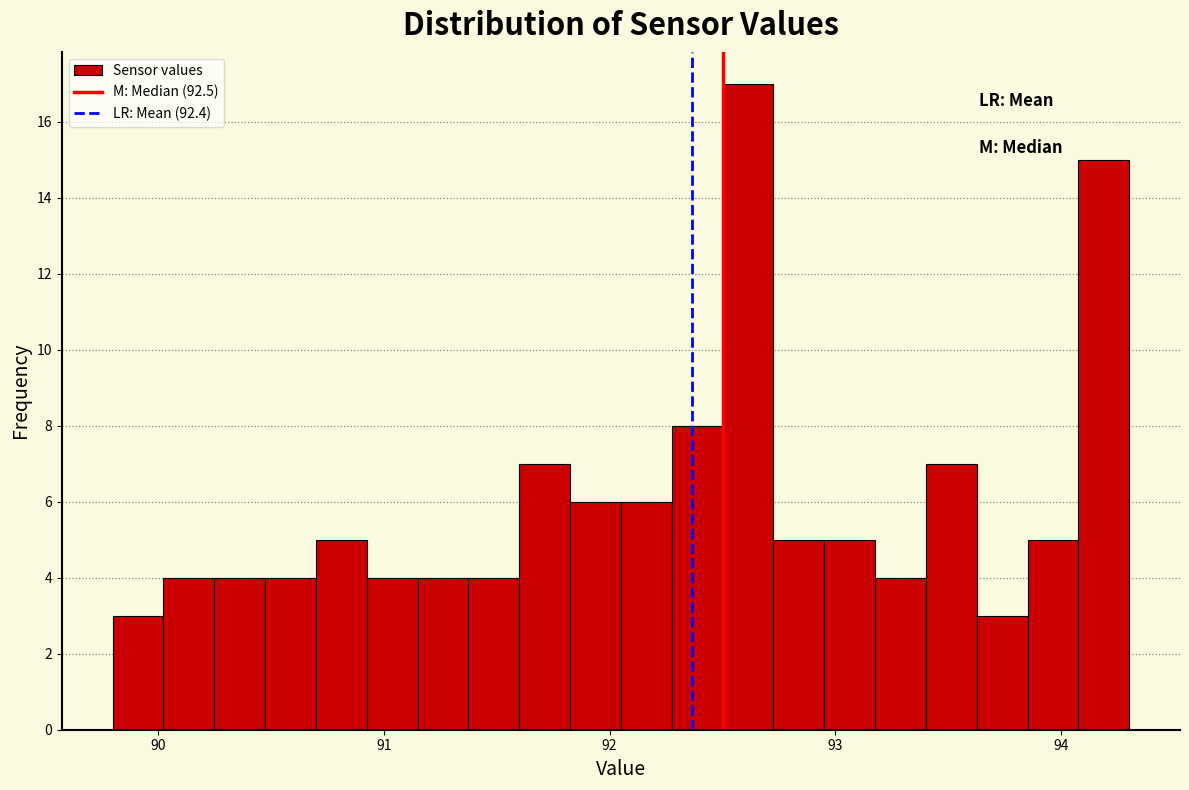

Around what value on the x-axis is the tallest bar? Give the approximate position of its centre, as read against the axis.

92.6